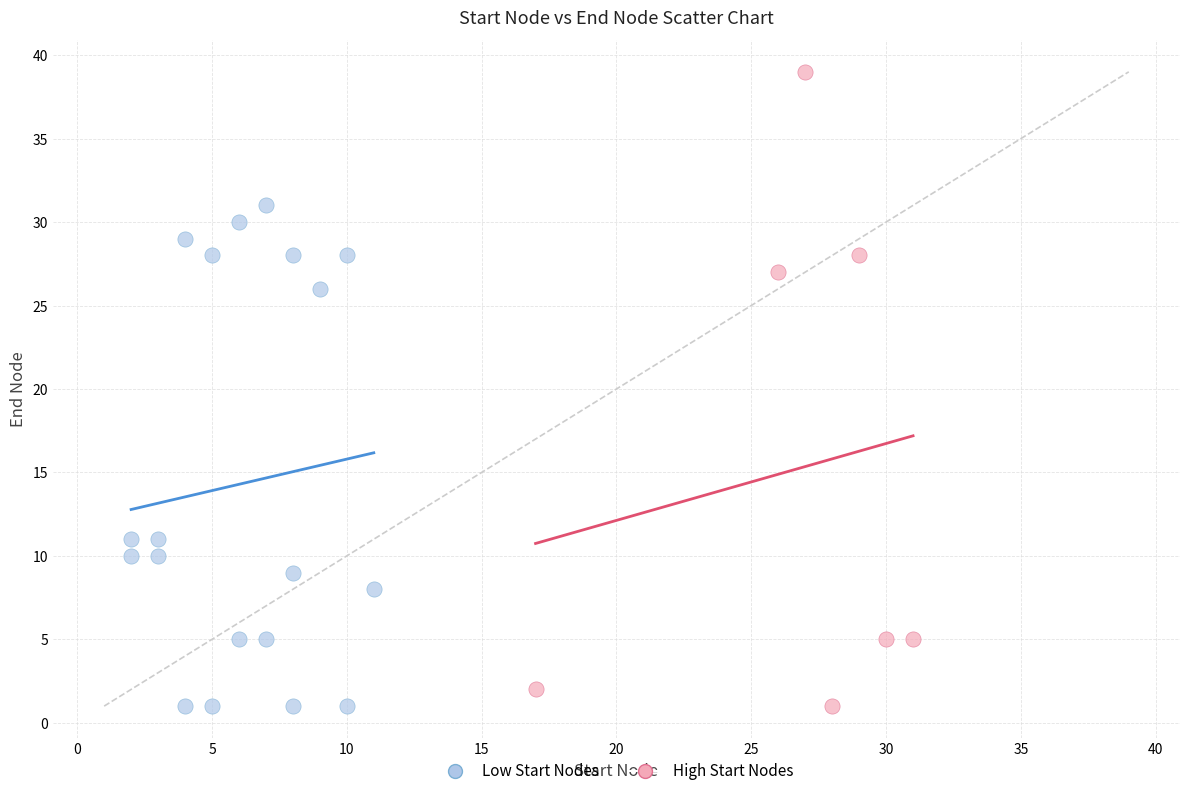

Which series reaches the maximum Y coordinate?

High Start Nodes